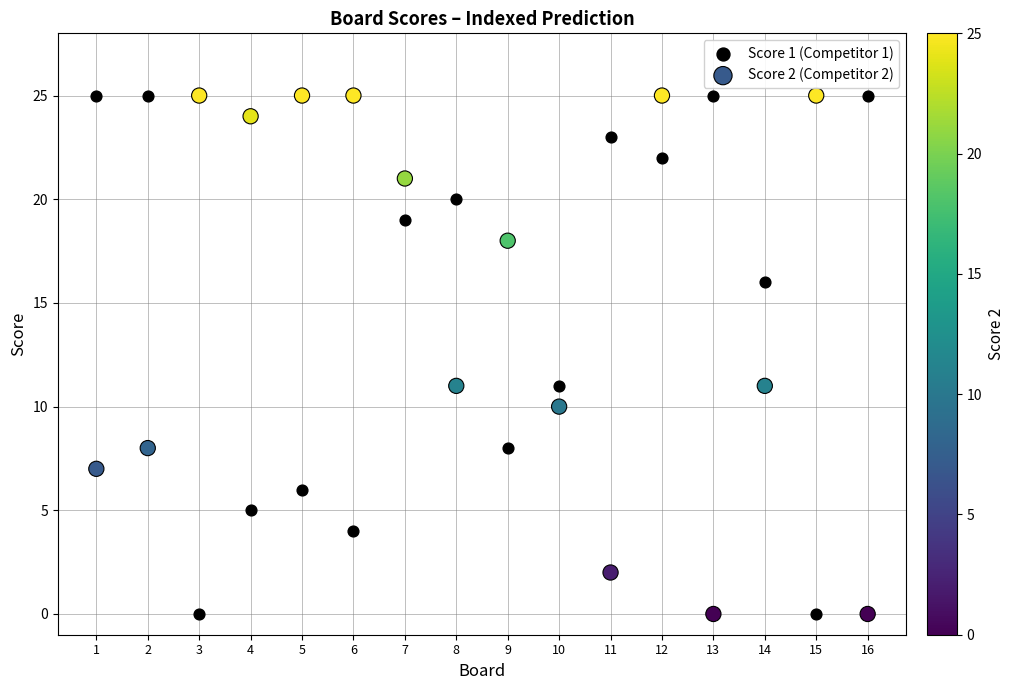

Across all data points, what is the range of X values (max minus min)?

15